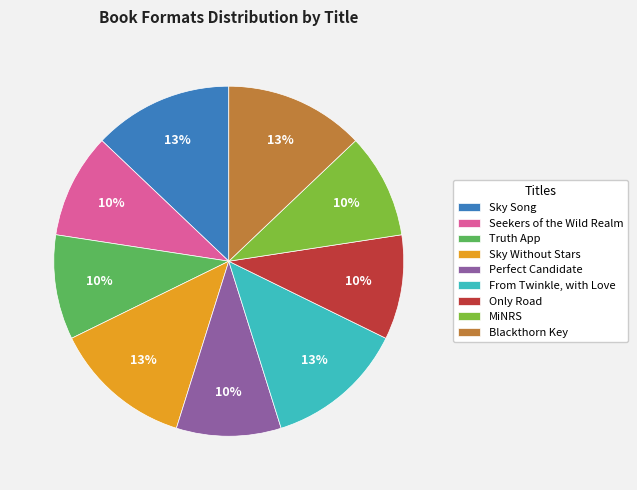

What percentage is the From Twinkle, with Love slice, to the nearest percent?

13%